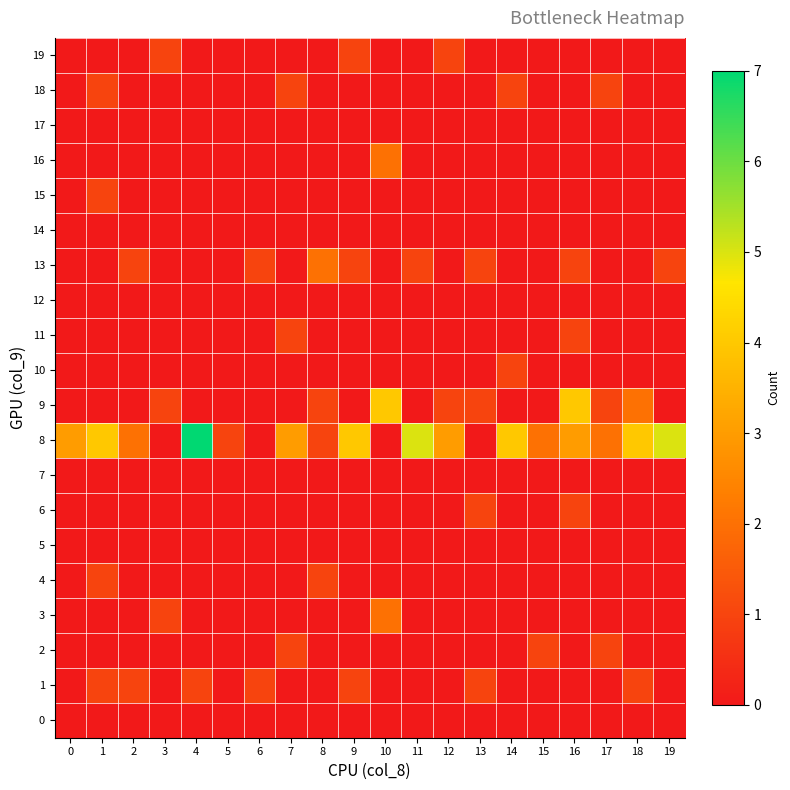

What is the total value across all series at 4?

8